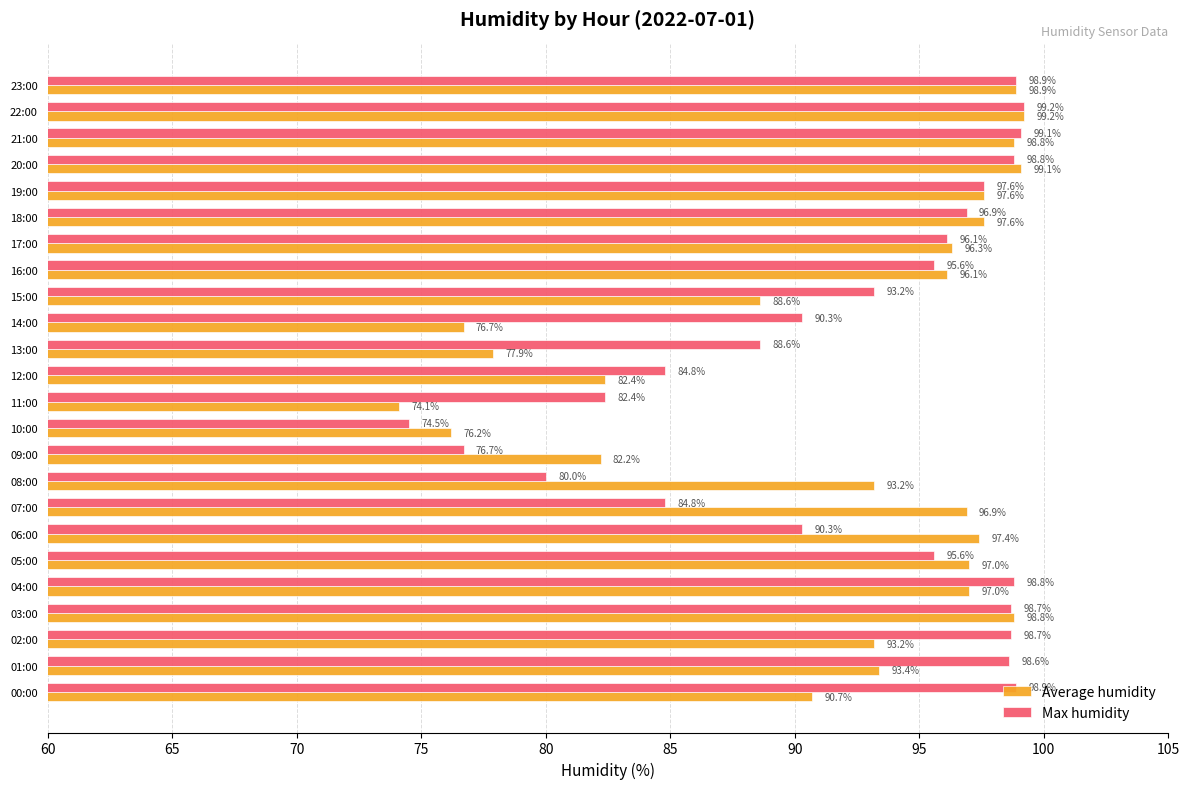

Which category has the lowest value in the Average humidity series?

11:00